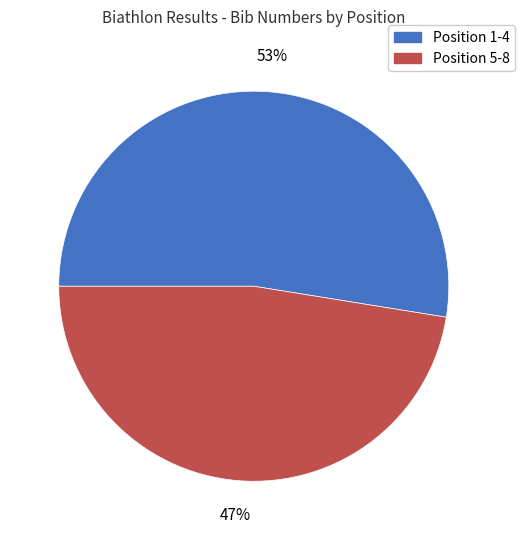

To the nearest percent, what portion does Position 5-8 represent?

47%